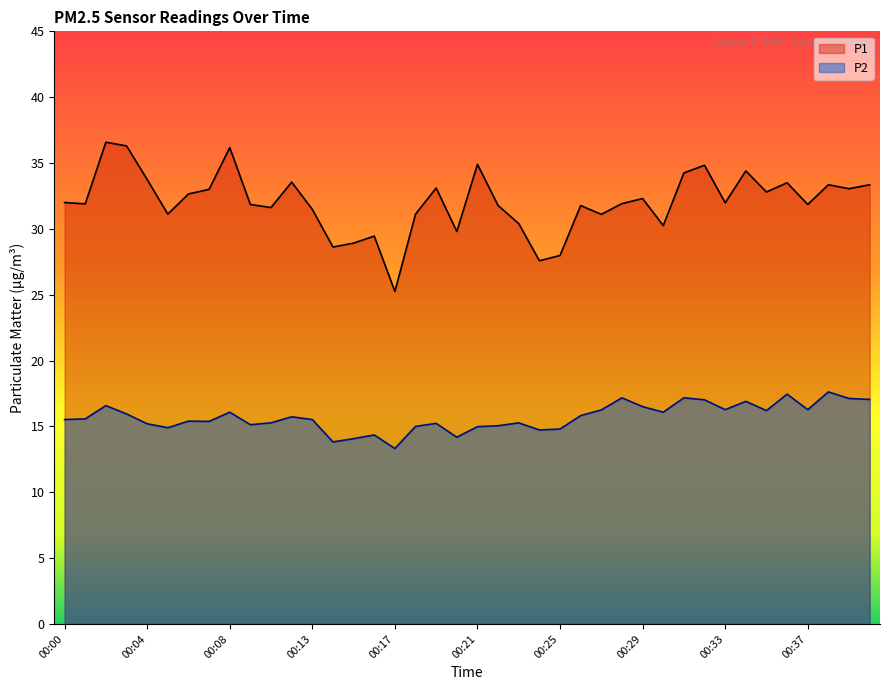

Rank the series at 00:13 from highest to lowest value.

P1, P2